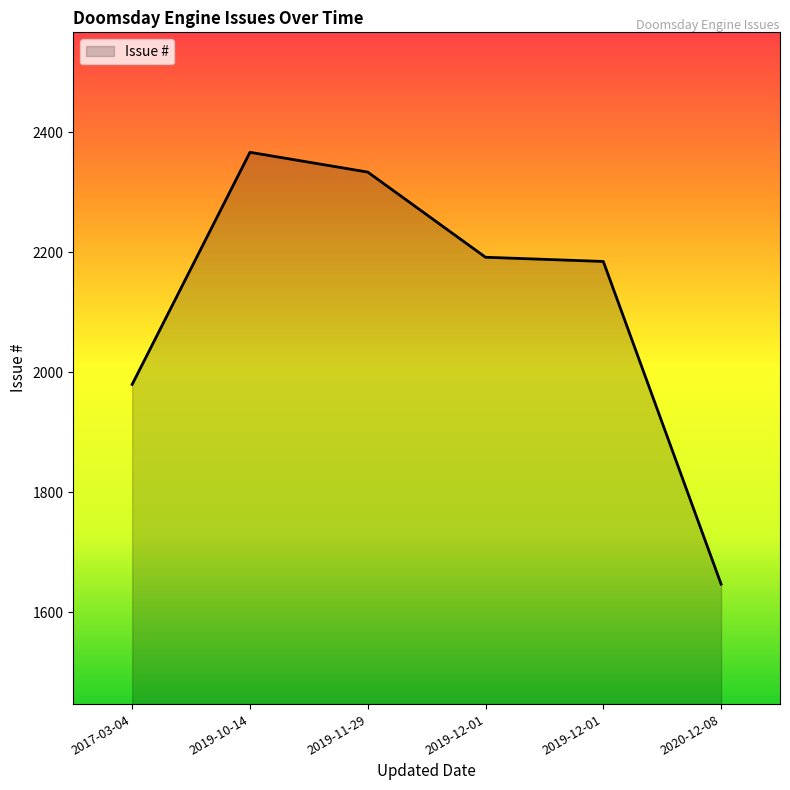

How many series are shown in this chart?

1